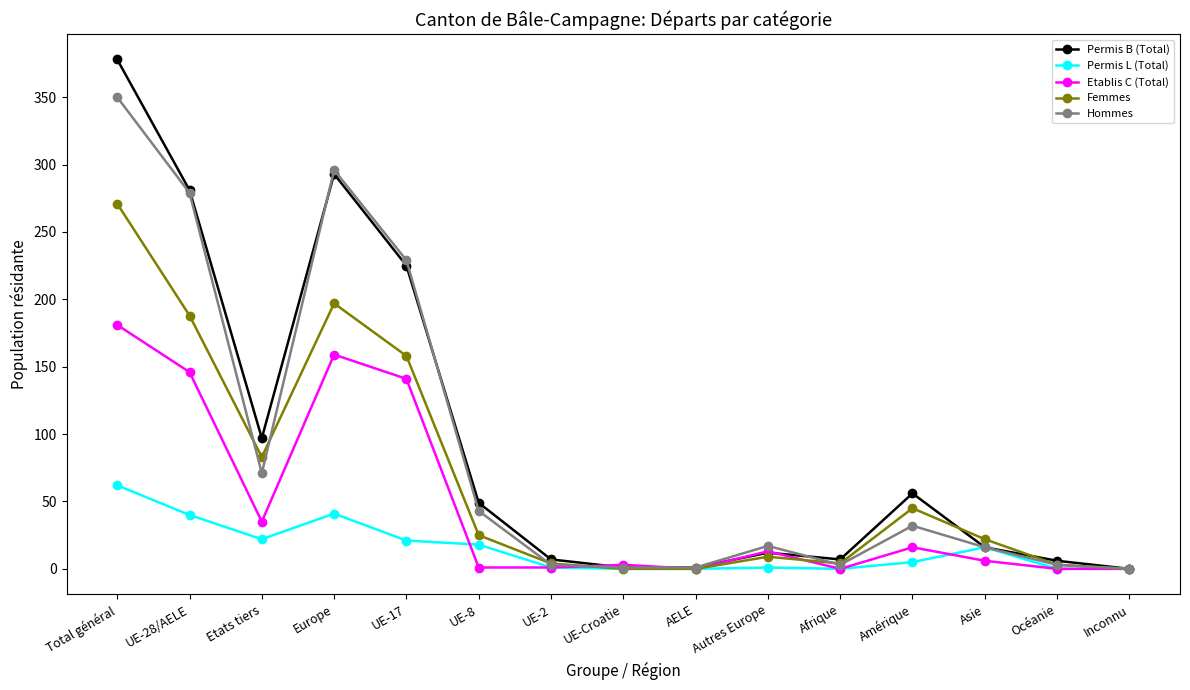

Which series has the largest range (max minus min)?

Permis B (Total)